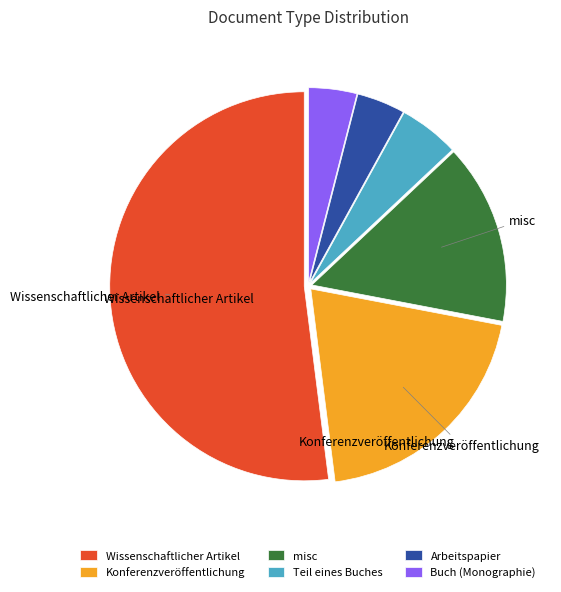

True or false: Arbeitspapier accounts for 4% of the total.

True